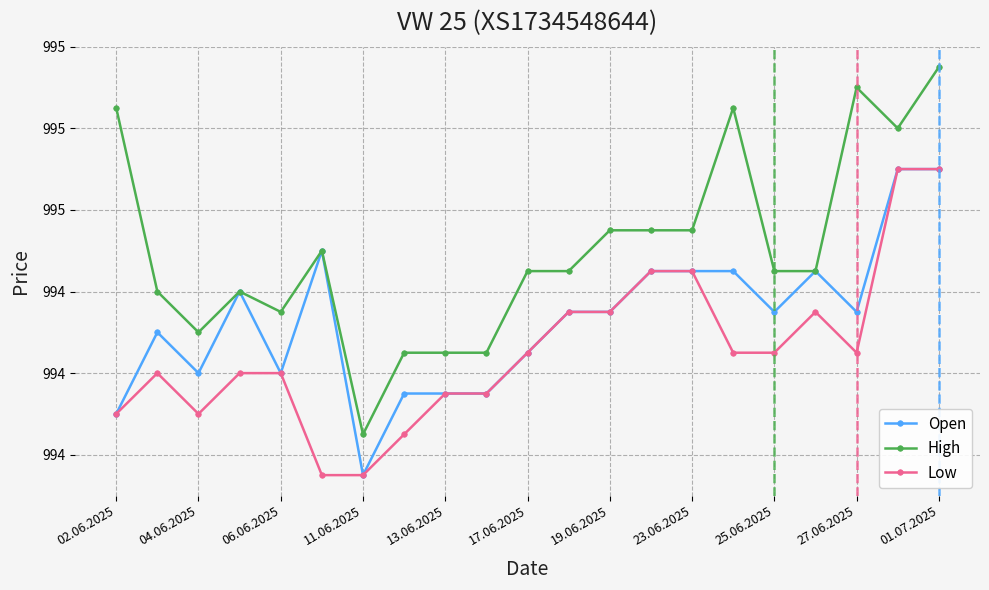

At which label does High reach its peak?

01.07.2025